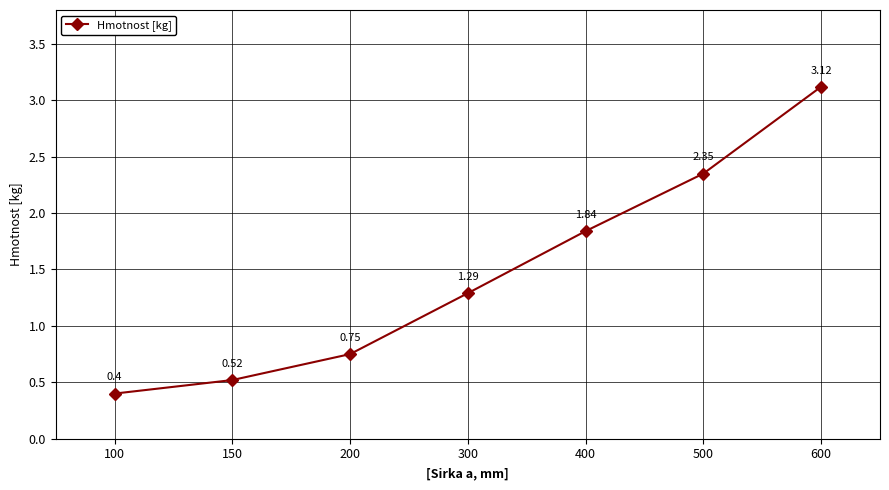

What is the difference between the maximum and minimum values?

2.7